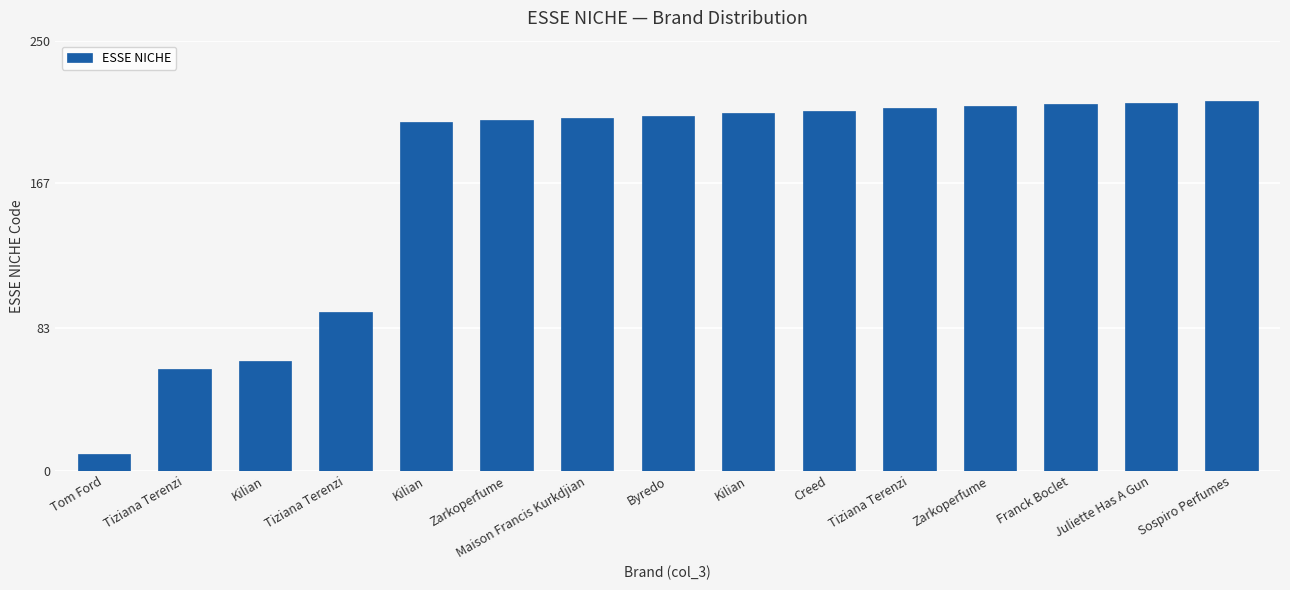

True or false: the data shows 212 at Zarkoperfume.

True